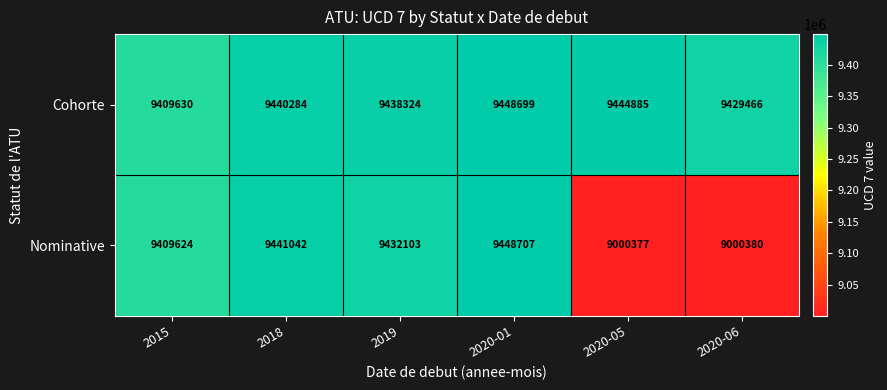

Reading right to left, list all the values displayed in this chart.

Cohorte: 9429466	9444885	9448699	9438324	9440284	9409630
Nominative: 9000380	9000377	9448707	9432103	9441042	9409624